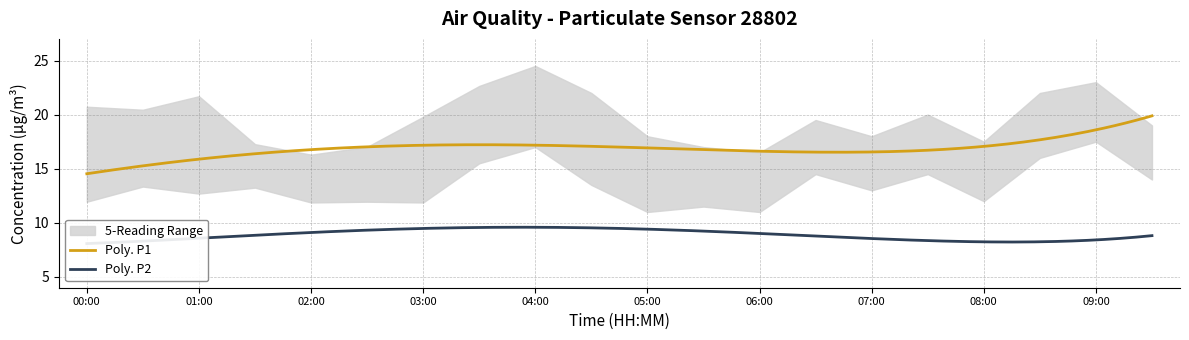

The P1_upper series shows 21.7 at 01:00. True or false?

True